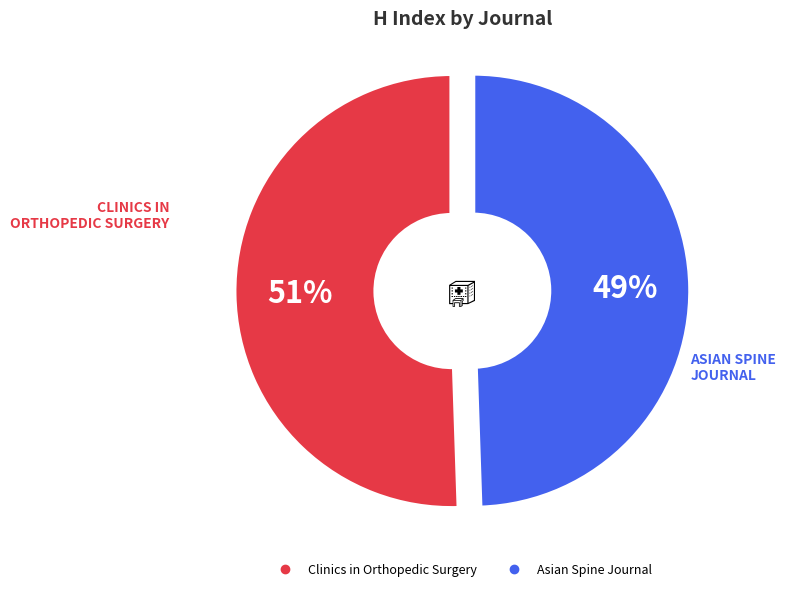

Between Clinics in Orthopedic Surgery and Asian Spine Journal, which is larger?

Clinics in Orthopedic Surgery